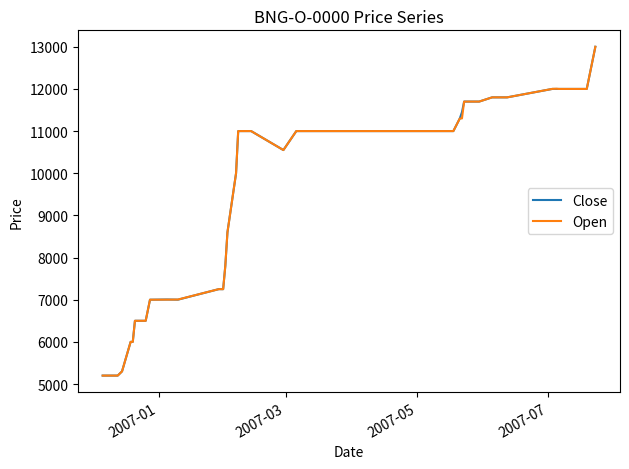

What is the maximum value for Open?

13000